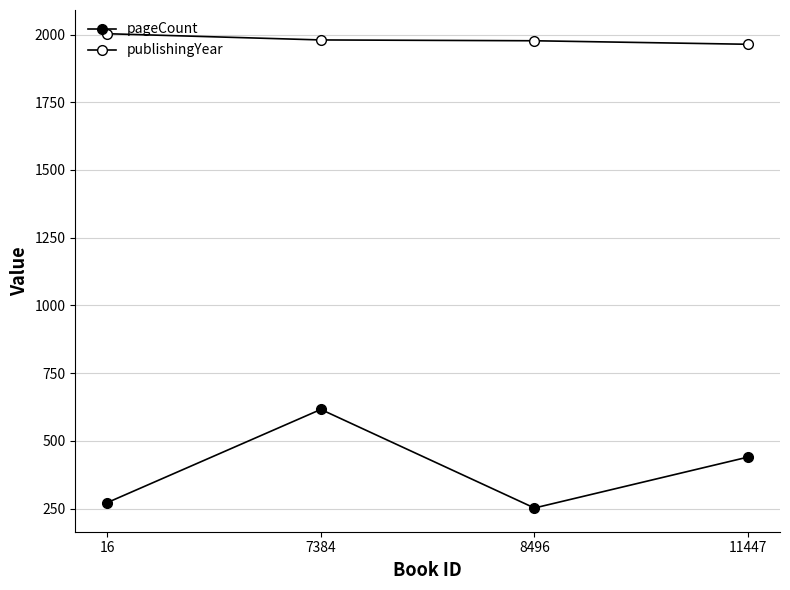

List the labels in order of publishingYear value, smallest first.

11447, 8496, 7384, 16